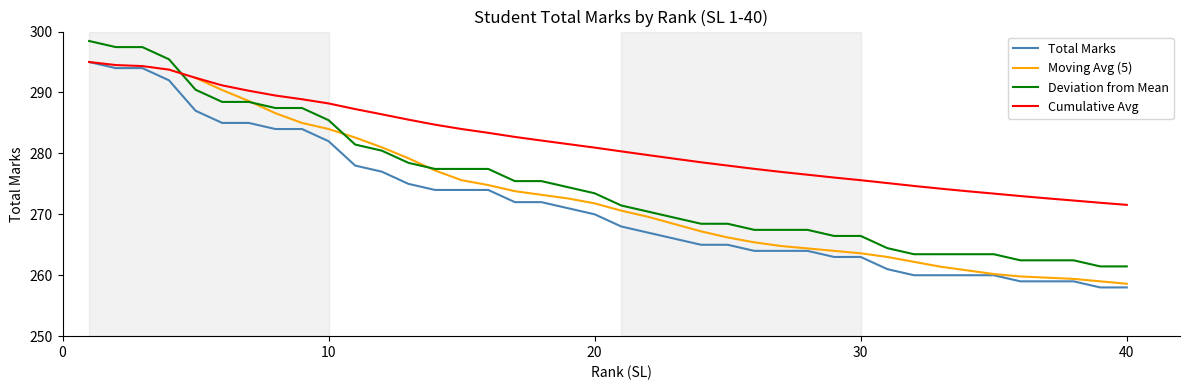

Which series has the widest spread of values?

Total Marks